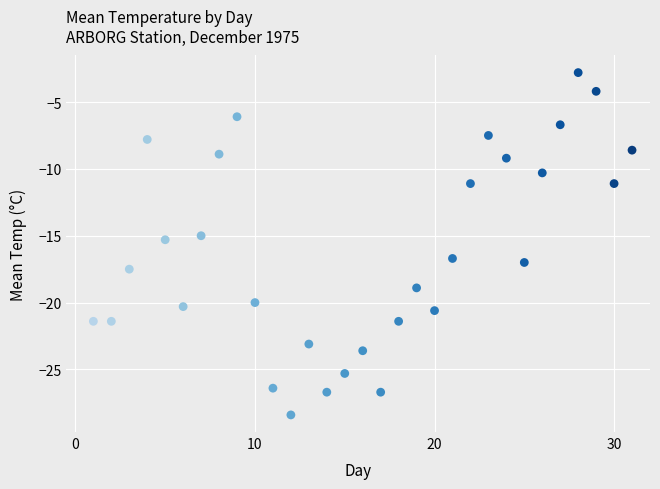

What is the range of X values (max minus min)?

30.0